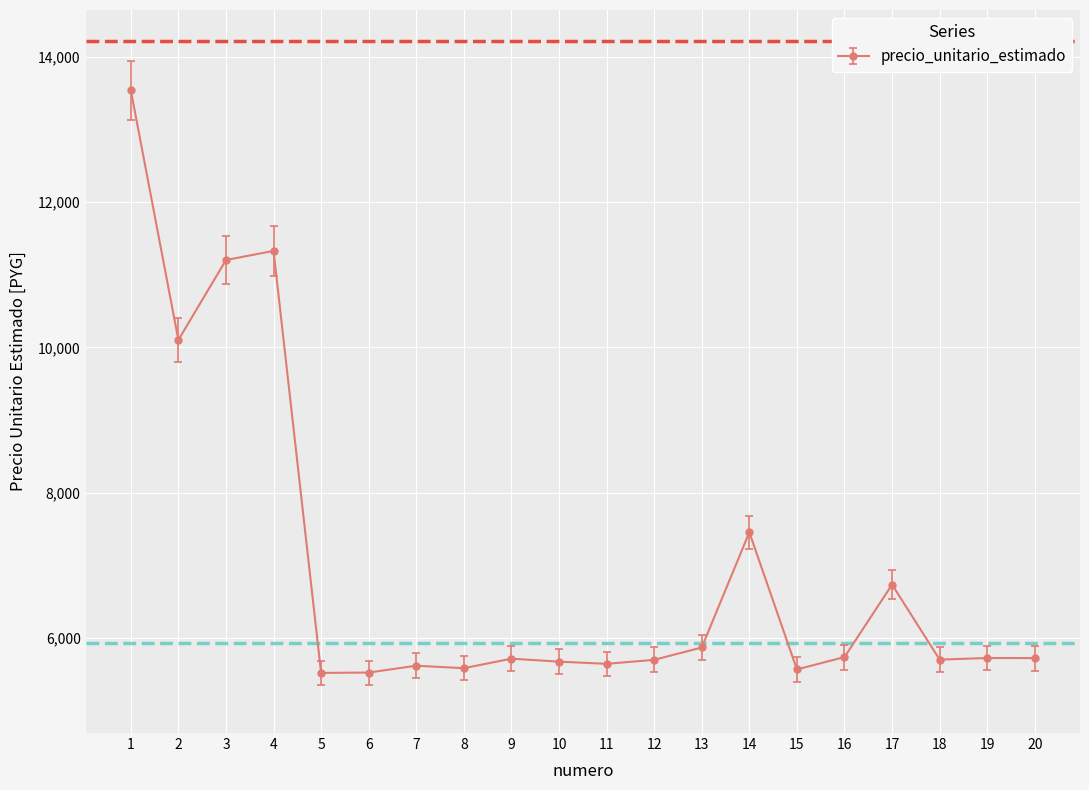

The chart shows a value of 9118 at 19. True or false?

False